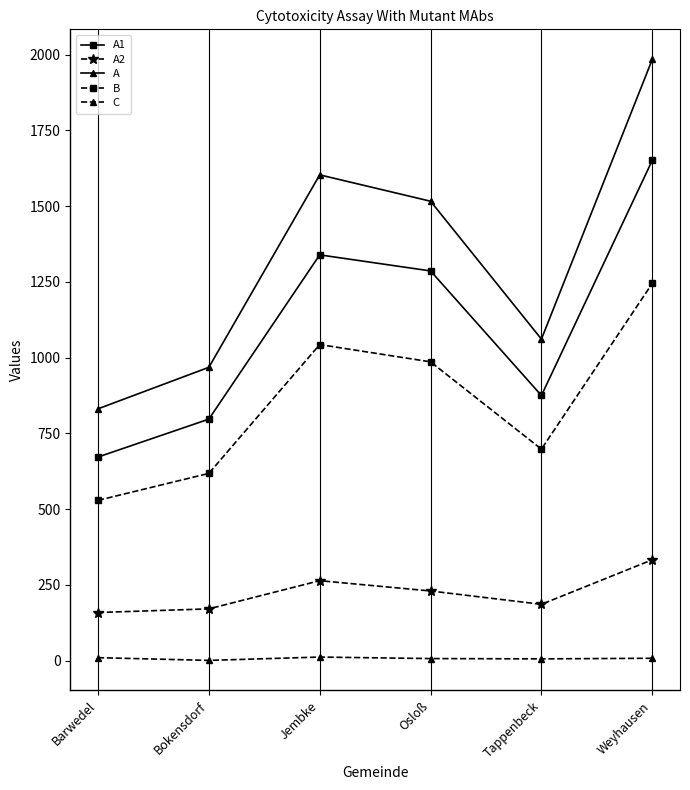

Which label corresponds to the largest value in the chart?

Weyhausen